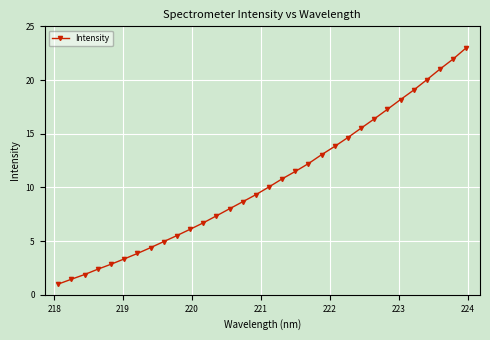

What is the sum of all values?

336.2